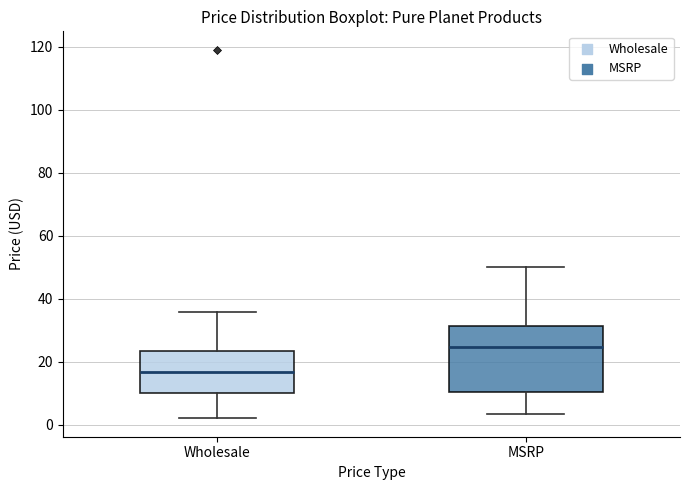

Comparing the boxes themselves (not the whiskers), which one is the tallest?

MSRP